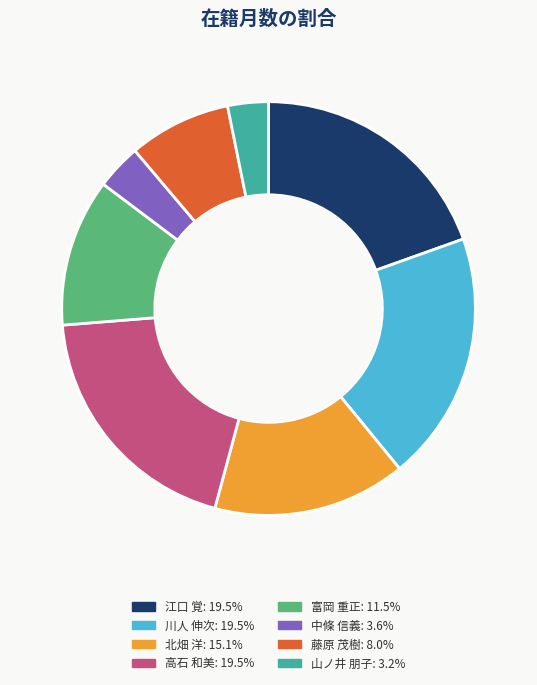

Is the sum of 川人 伸次 and 山ノ井 朋子 greater than half?

No